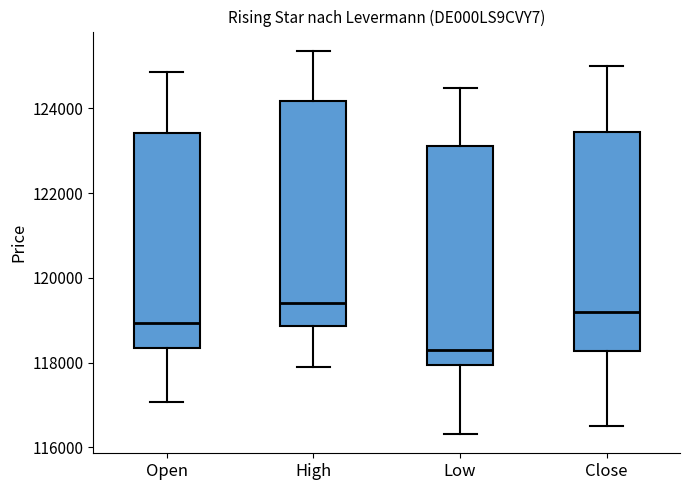

Which box has the highest median line?

High